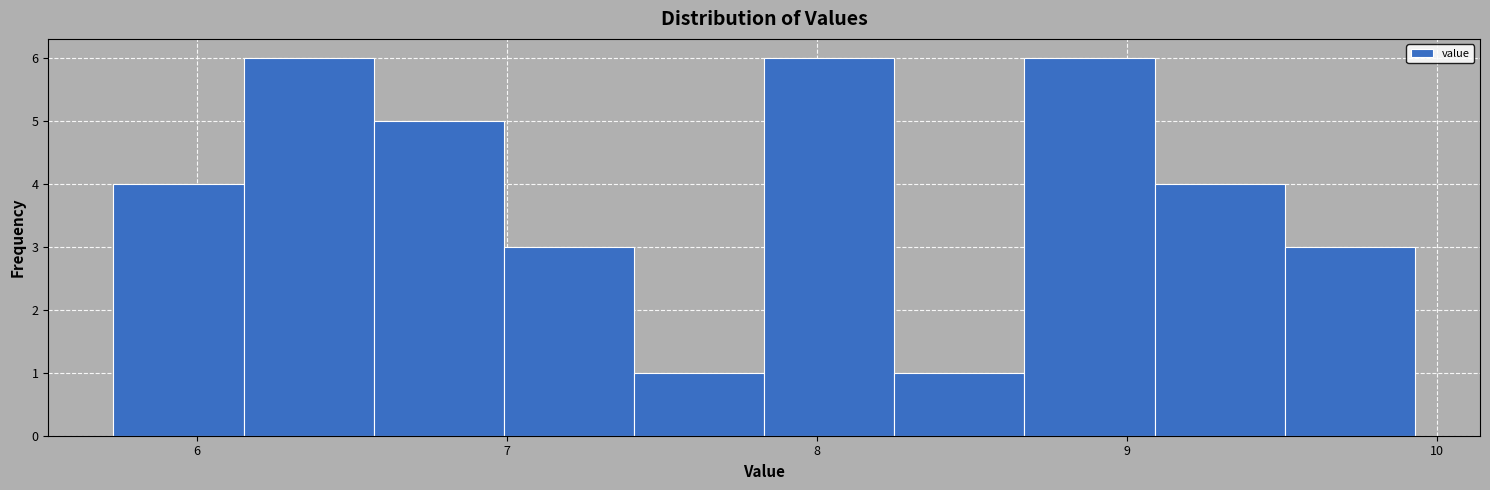

How tall is the bar that spans 7.83 to 8.25 on the x-axis? Neither the bar edges nor the heights are printed on the chart, so give them approximately, as read against the axes.

6